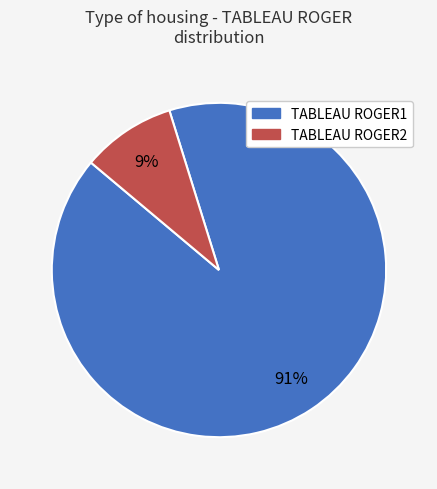

To the nearest percent, what is the combined percentage of TABLEAU ROGER2 and TABLEAU ROGER1?

100%